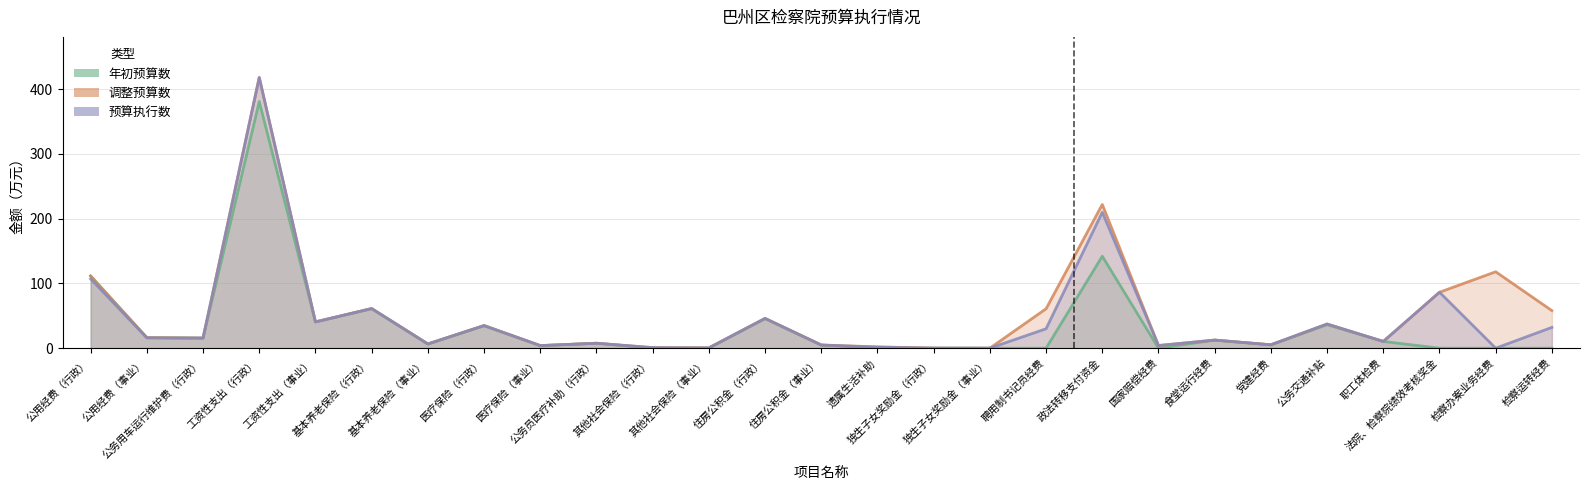

Where is 调整预算数 nearest to the value 209?

政法转移支付资金